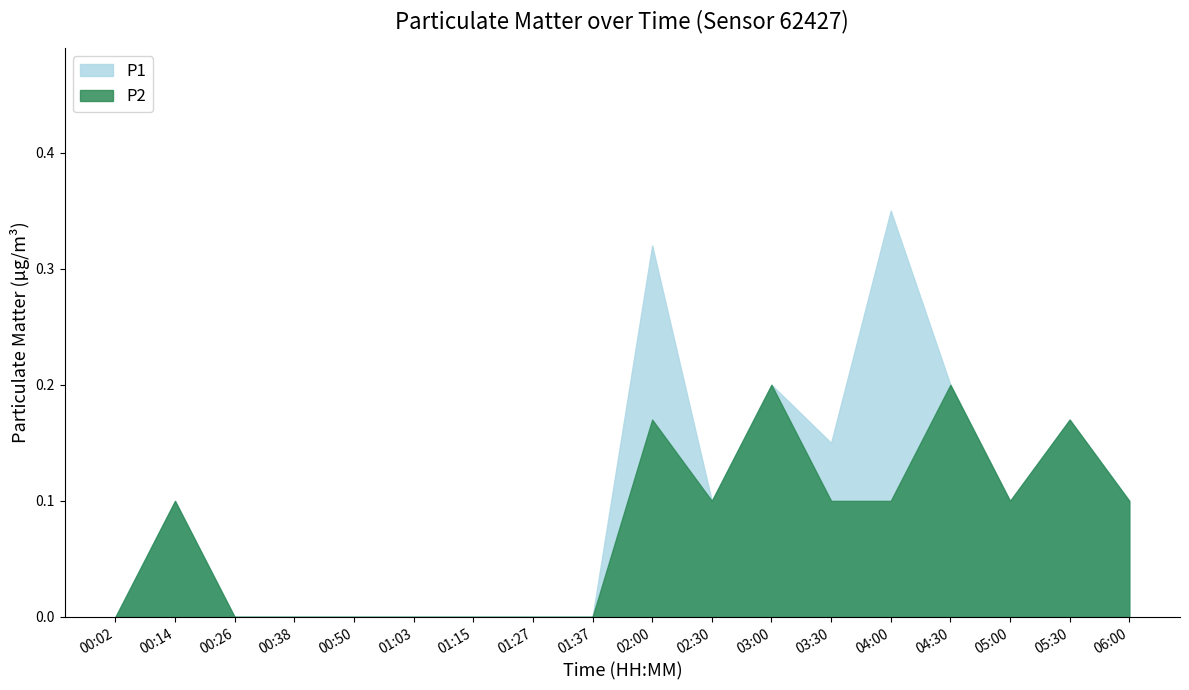

What is the difference between the second highest and second lowest values in the P1 series?

0.3